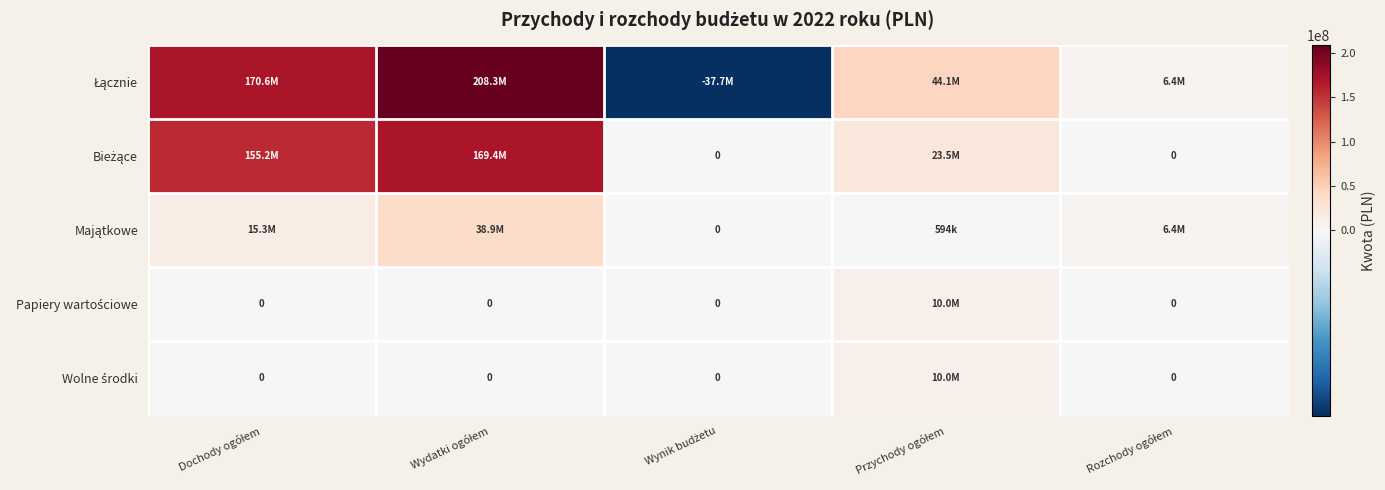

Is the value of Papiery wartościowe at Dochody ogółem greater than the value of Bieżące at Wynik budżetu?

No